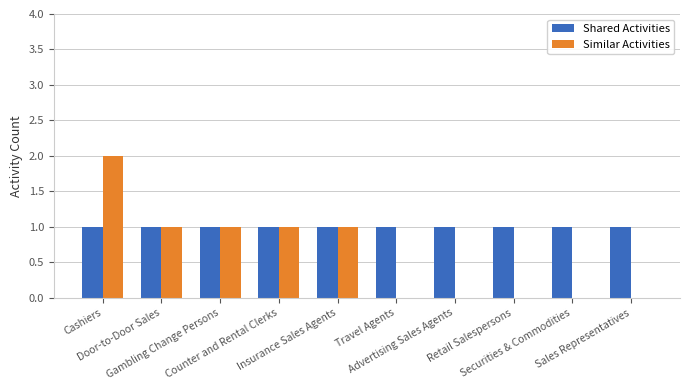

How many categories are shown in the chart?

10